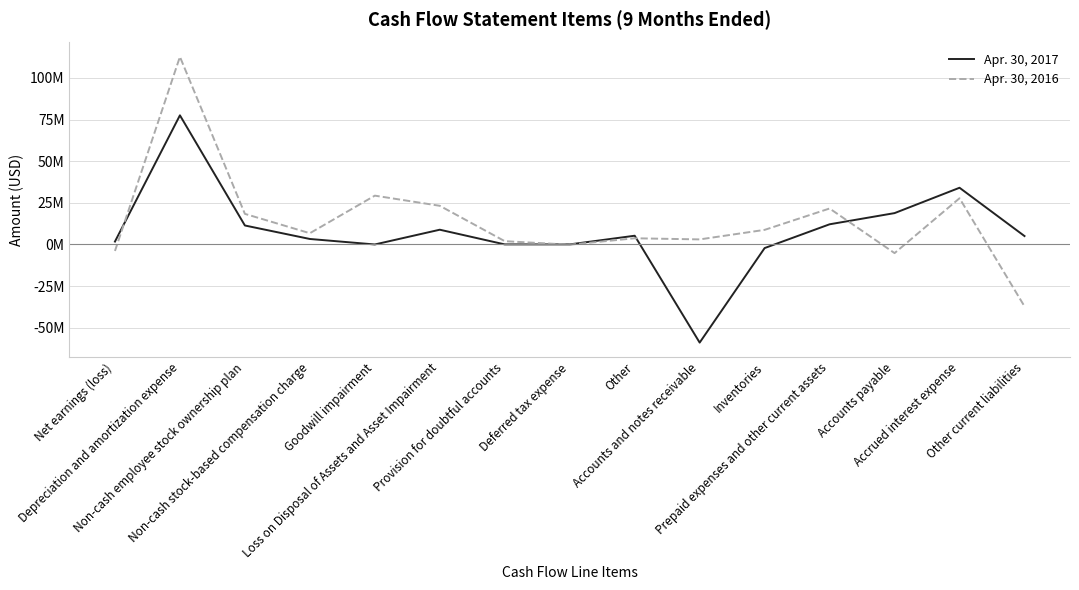

What is the difference between the maximum and minimum values in the Apr. 30, 2016 series?

149866000